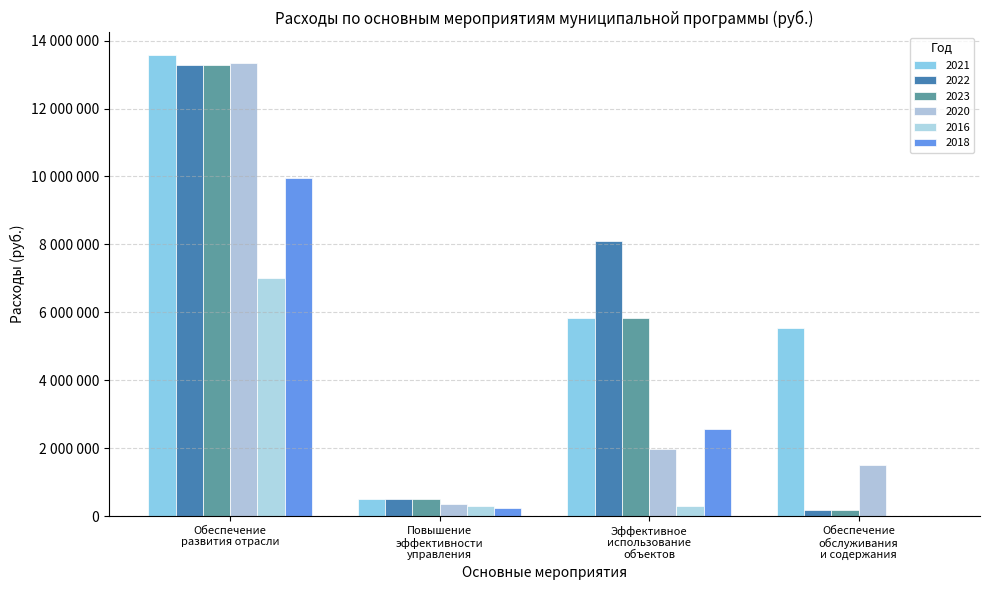

What is the value of the 2018 bar at the 2nd from the left?

252000.0